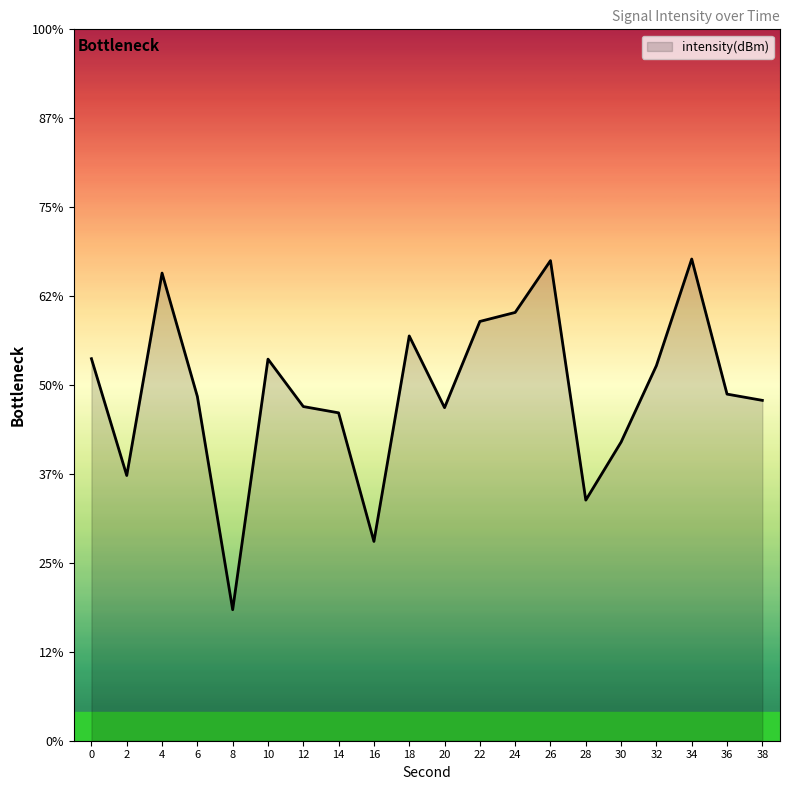

Does the chart display data point markers on the line(s)?

No